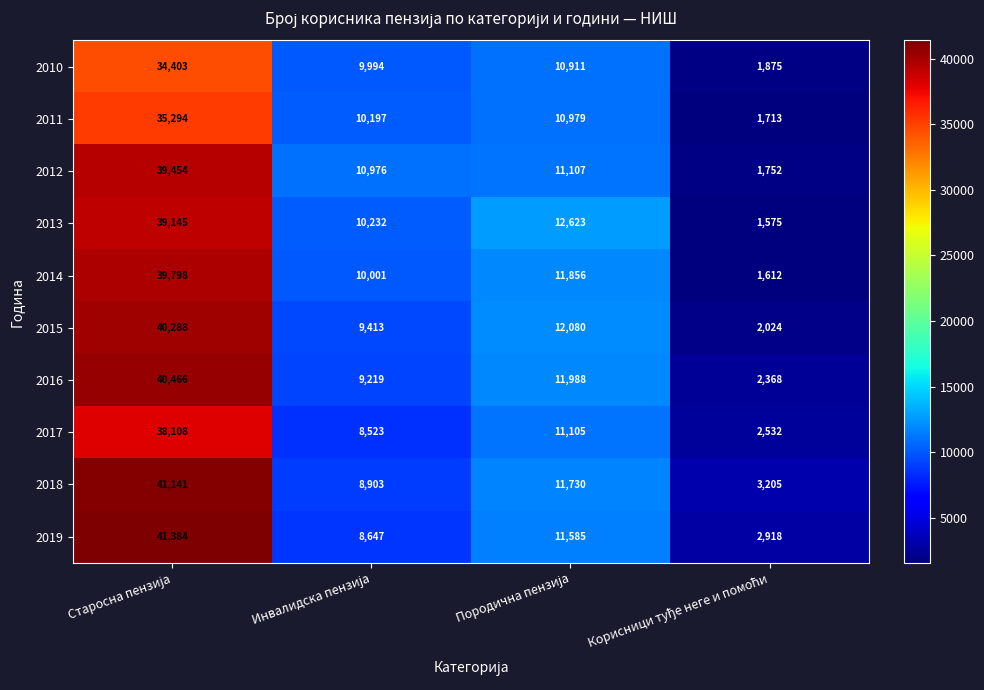

Which series has the largest total across all categories?

2018